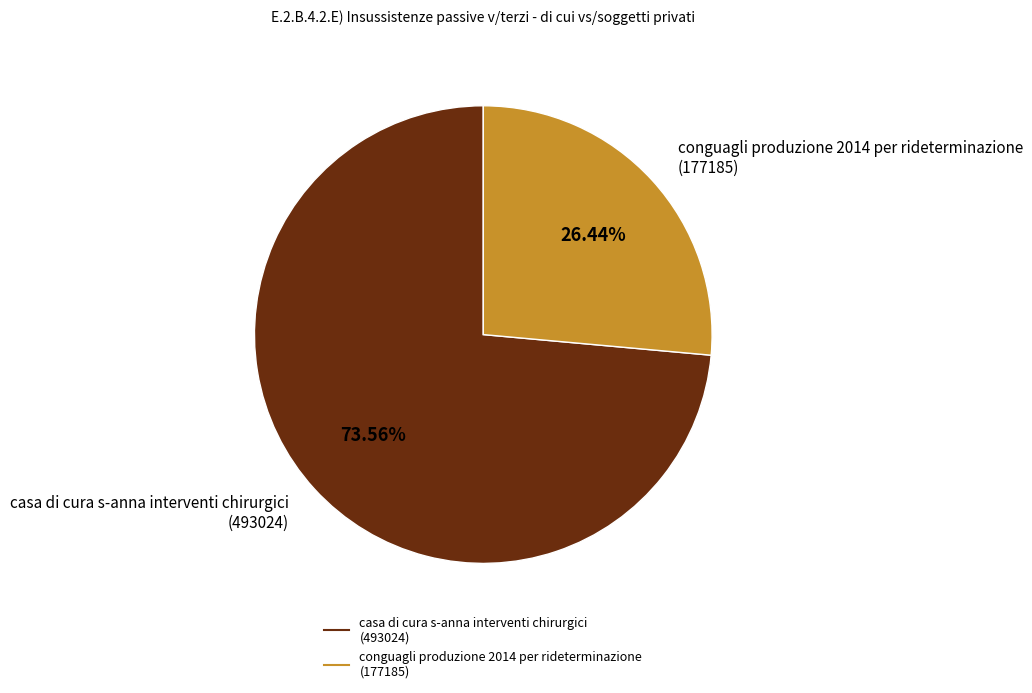

Combined, do casa di cura s-anna interventi chirurgici (493024) and conguagli produzione 2014 per rideterminazione (177185) account for over 50%?

Yes